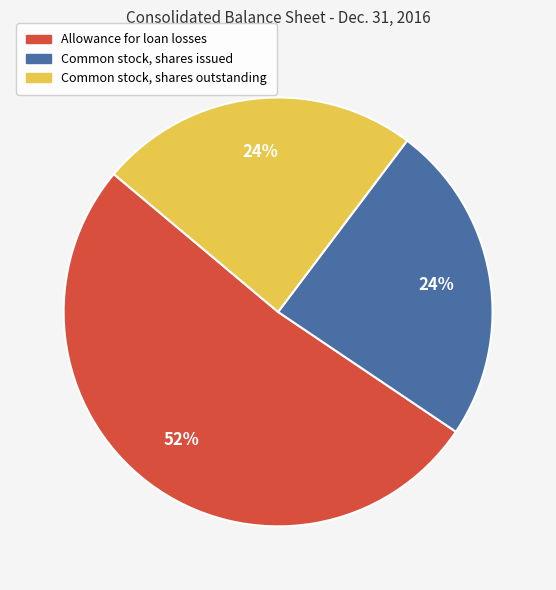

To the nearest percent, what portion does Allowance for loan losses represent?

52%